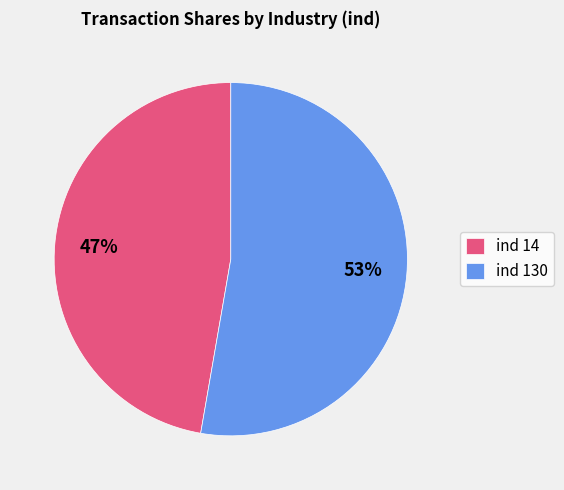

To the nearest percent, what is the combined percentage of ind 130 and ind 14?

100%